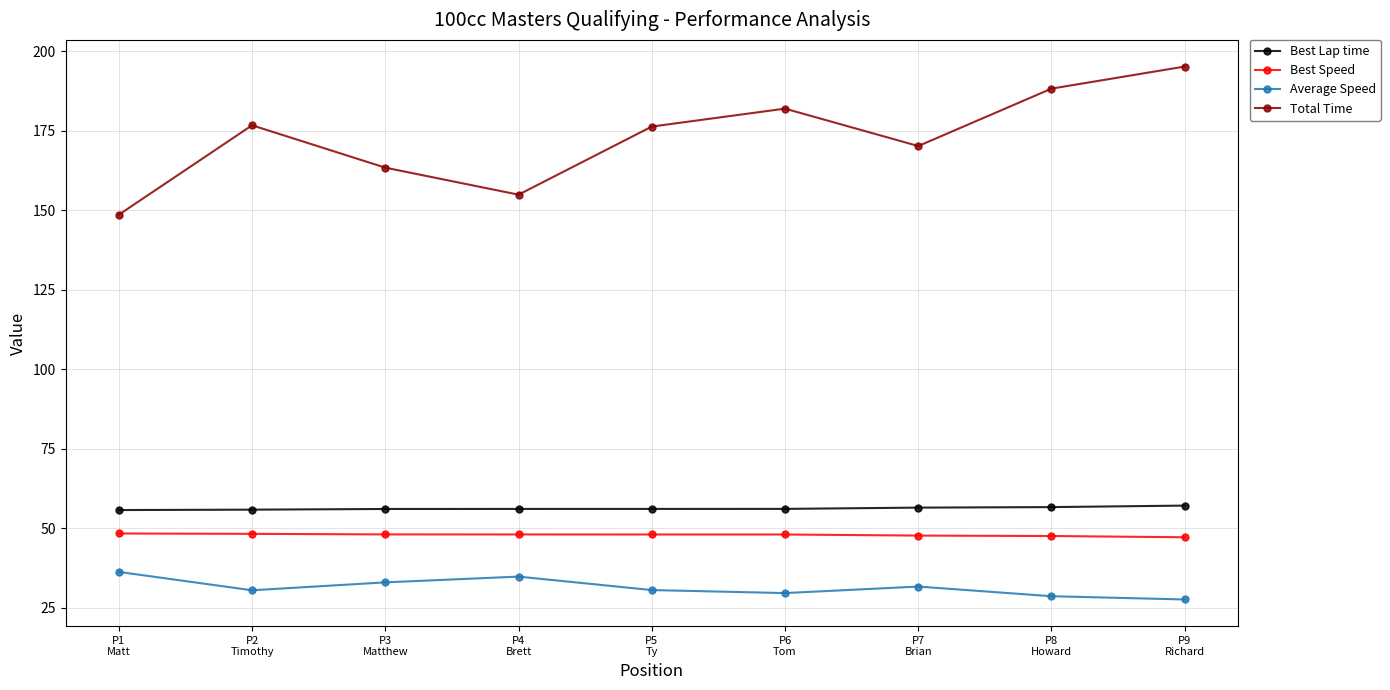

How many lines are shown in the chart?

4